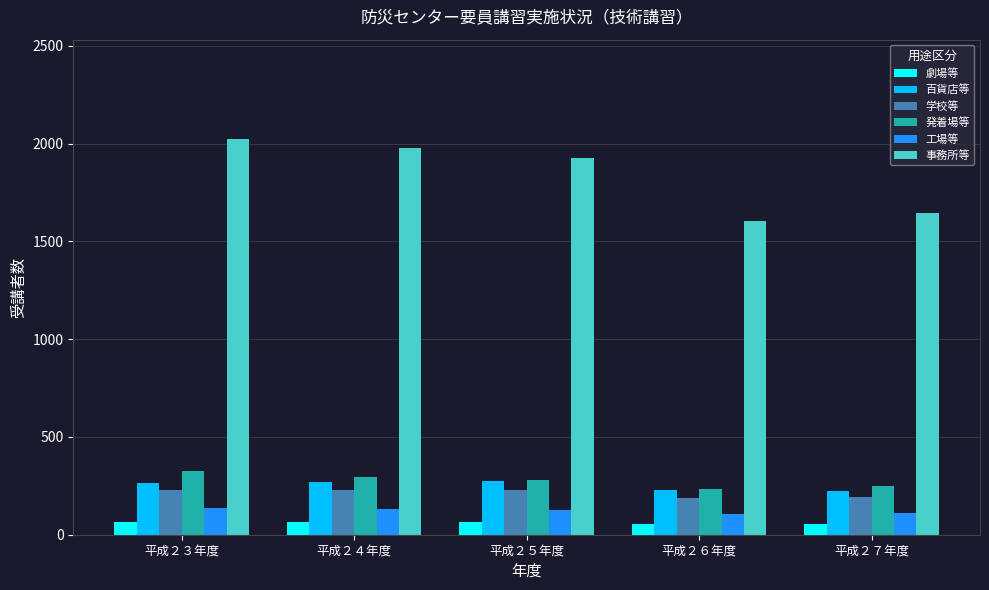

The 発着場等 series shows 294 at 平成２４年度. True or false?

True